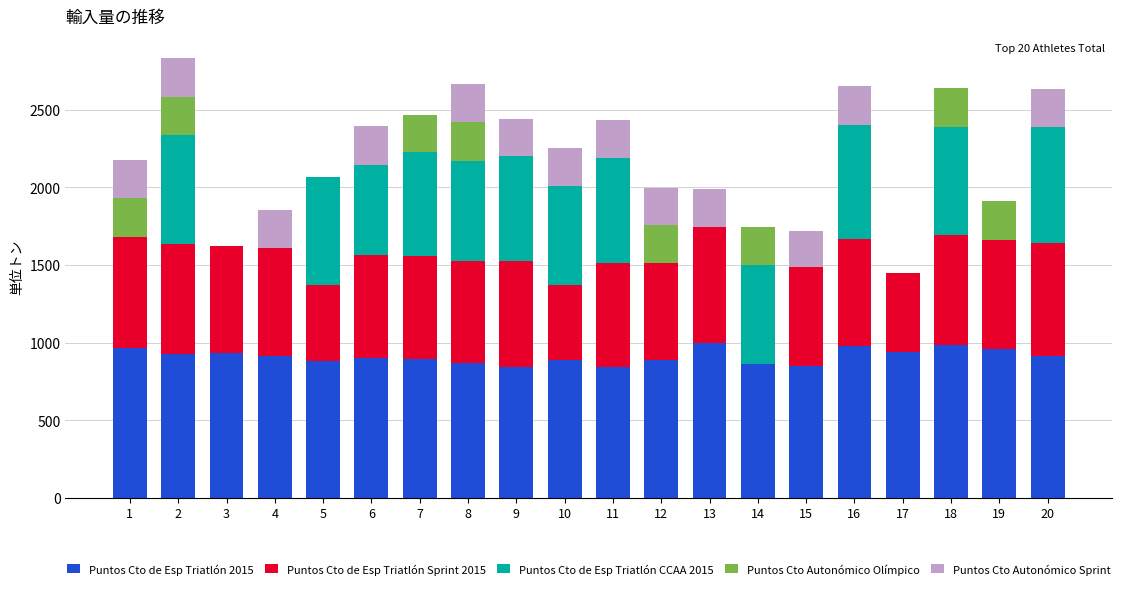

At which category is the sum across all series the highest?

2